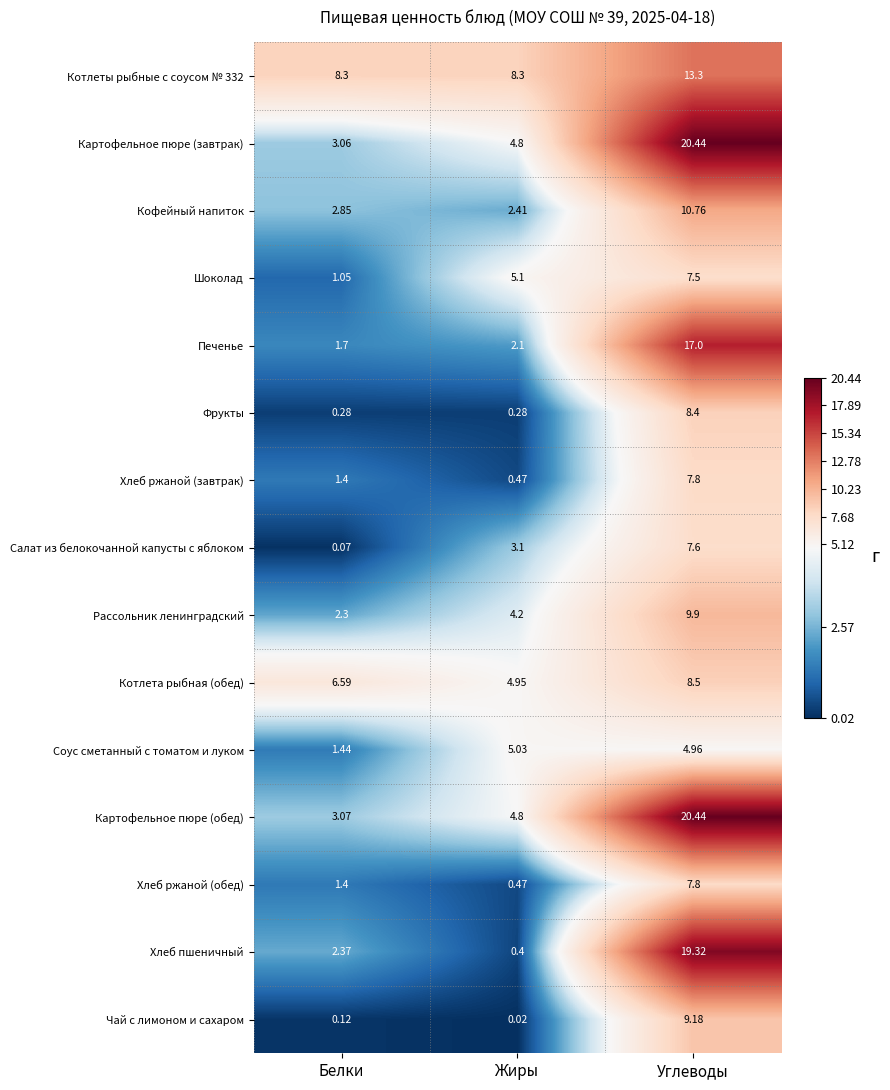

Which series has the largest range (max minus min)?

Хлеб пшеничный